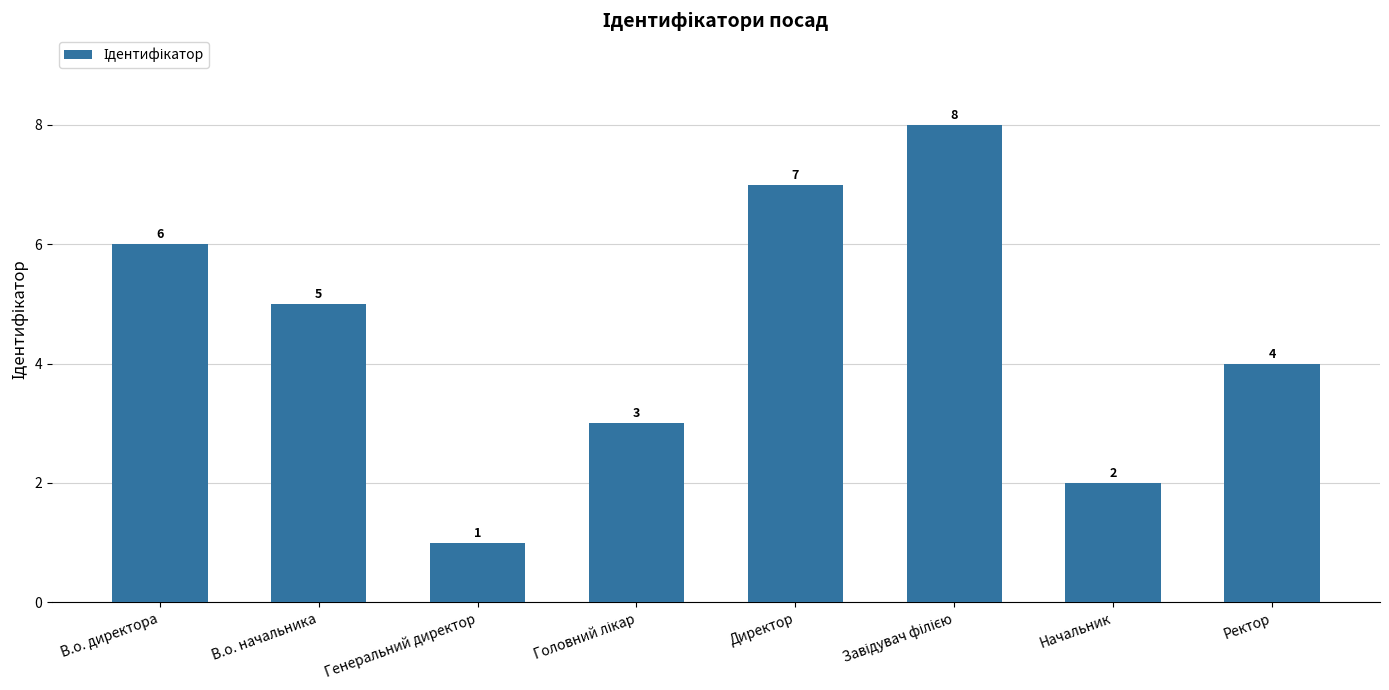

Which has a higher value, Директор or В.о. начальника?

Директор